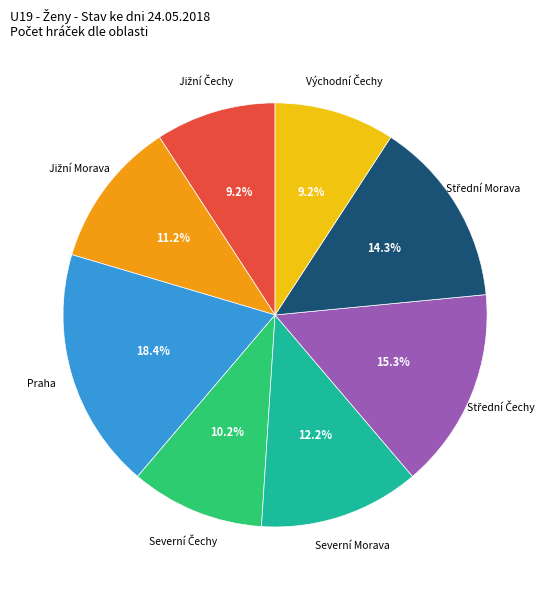

Is there a majority slice in this chart?

No